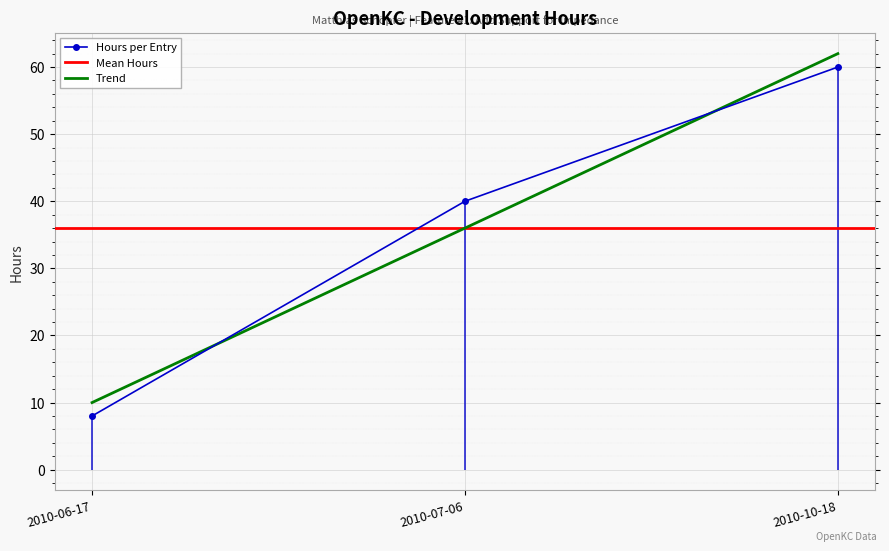

What is the smallest value displayed?

8